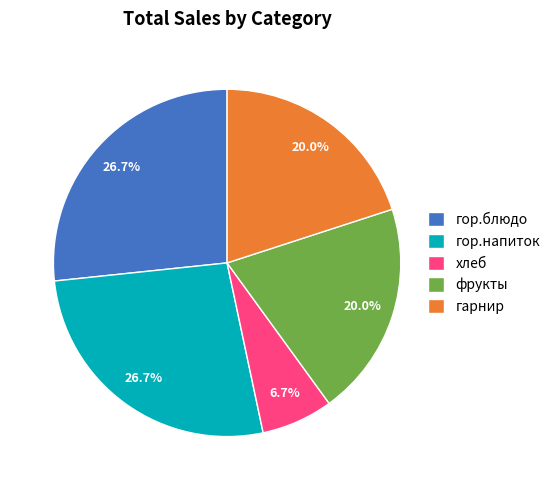

What percentage is the гор.блюдо slice, to the nearest percent?

27%